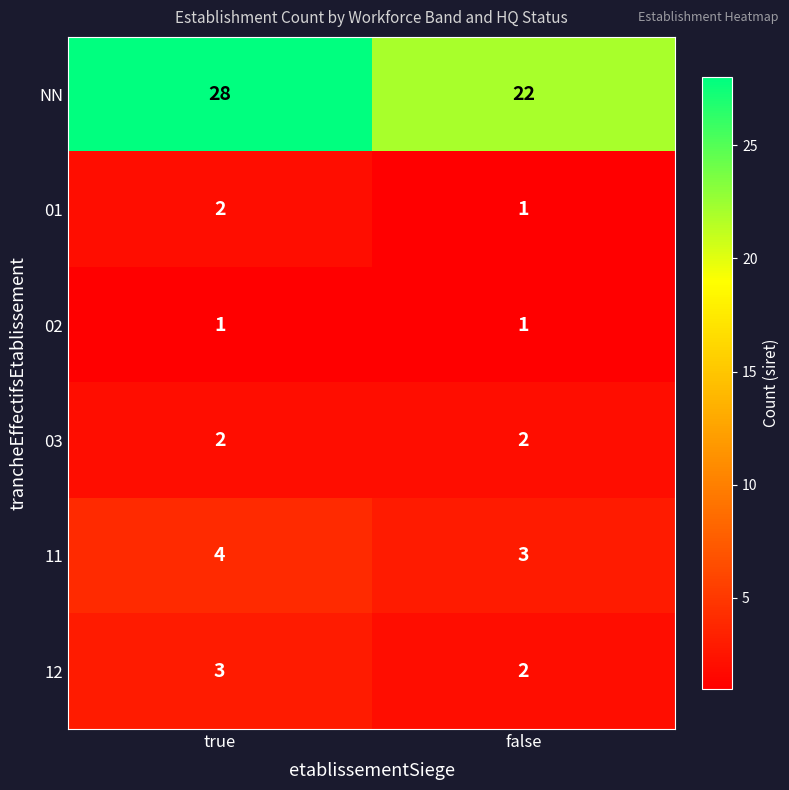

Which series changed the most between true and false?

NN